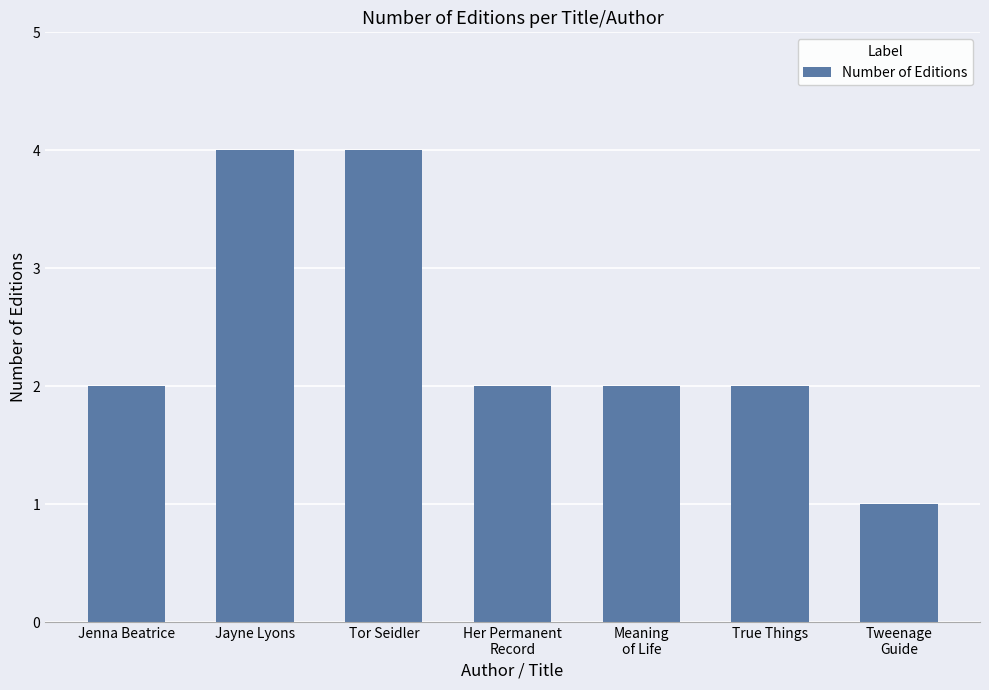

What is the ratio of the value at Jayne Lyons to the value at Jenna Beatrice?

2.0